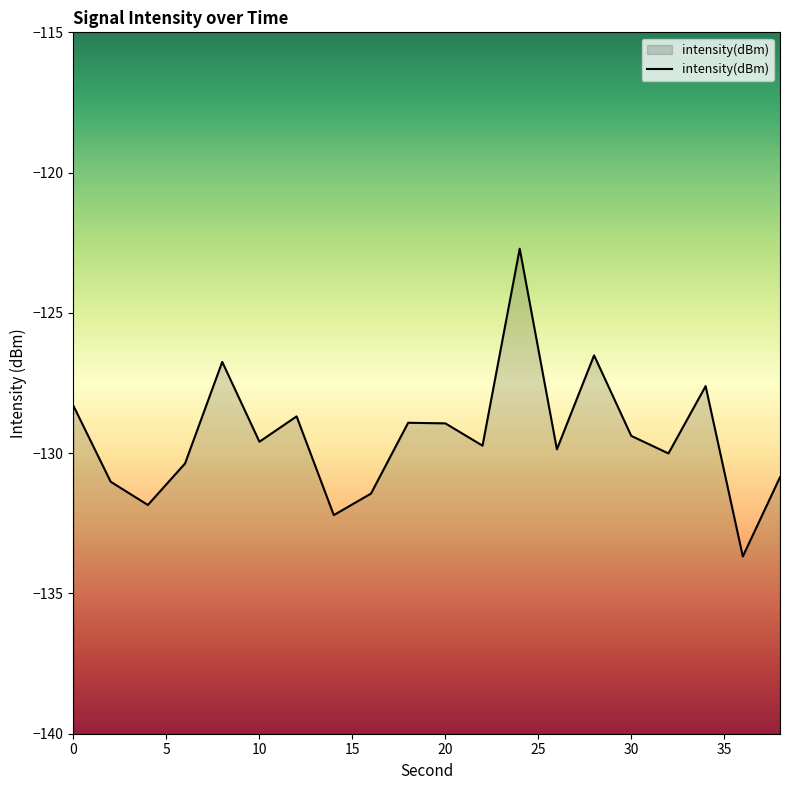

Read the value at 0.

-128.3